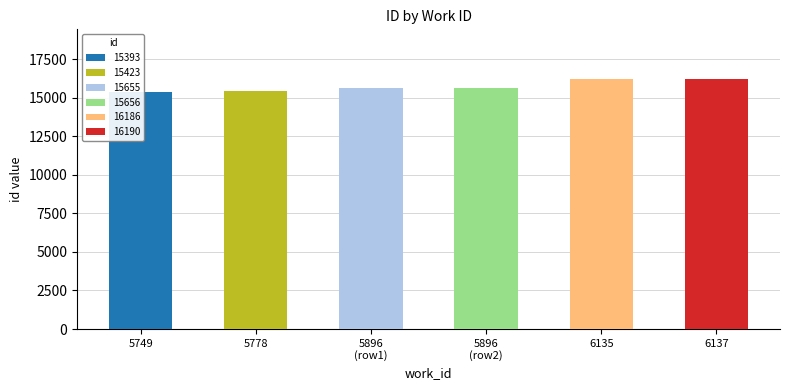

At which category does the chart reach its peak across all series?

6137